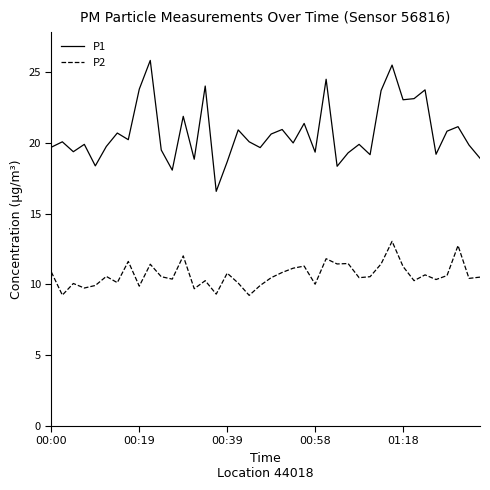

Which series has the largest total across all categories?

P1